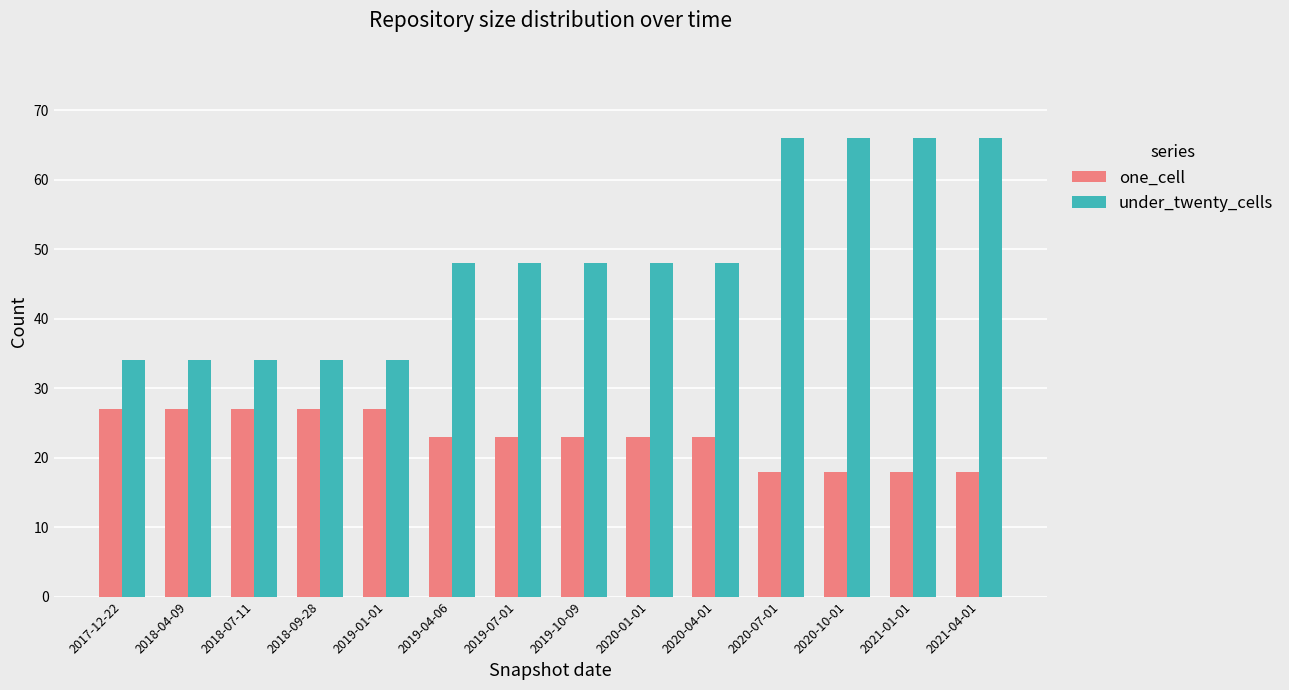

What is the difference between the under_twenty_cells values at 2021-04-01 and 2018-04-09?

32